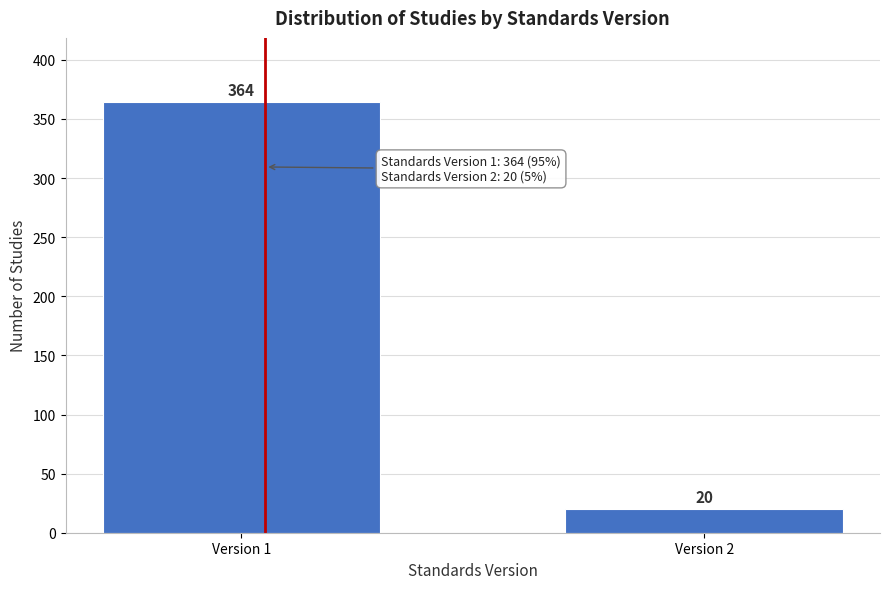

Reading left to right, extract all data points from this chart.

364	20